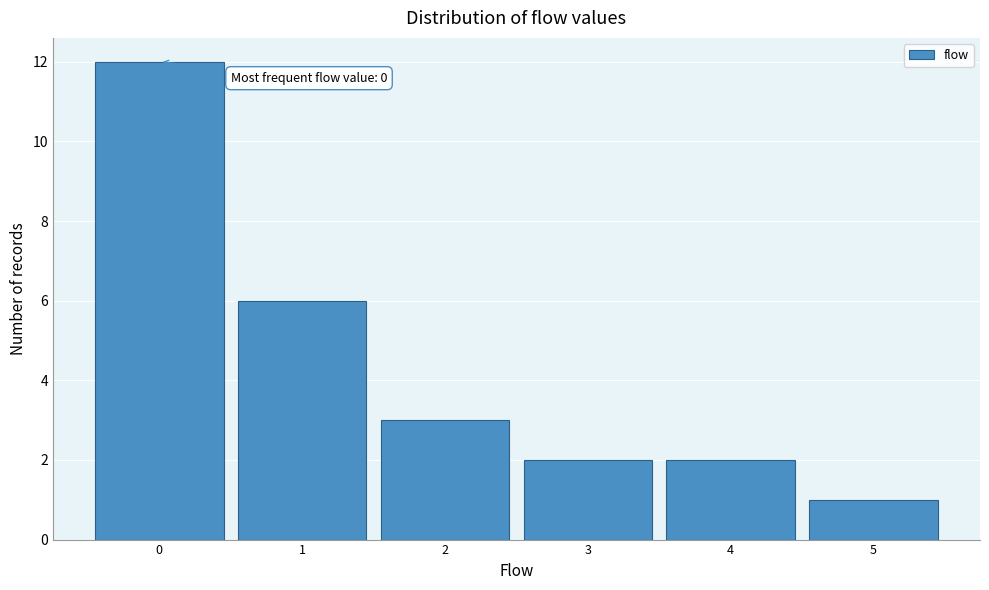

Which range on the x-axis has the tallest bar?

-0.5 to 0.5